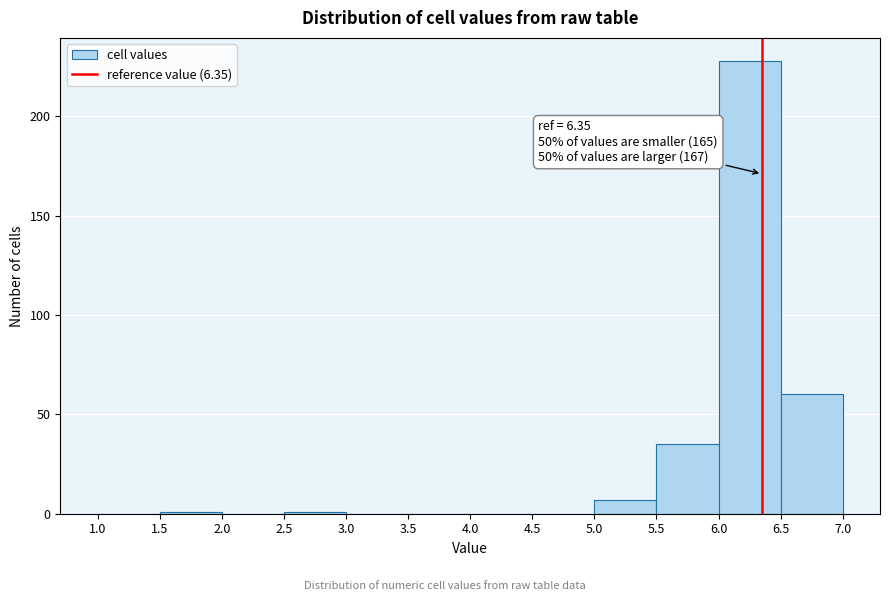

Which range on the x-axis has the tallest bar?

6.0 to 6.5